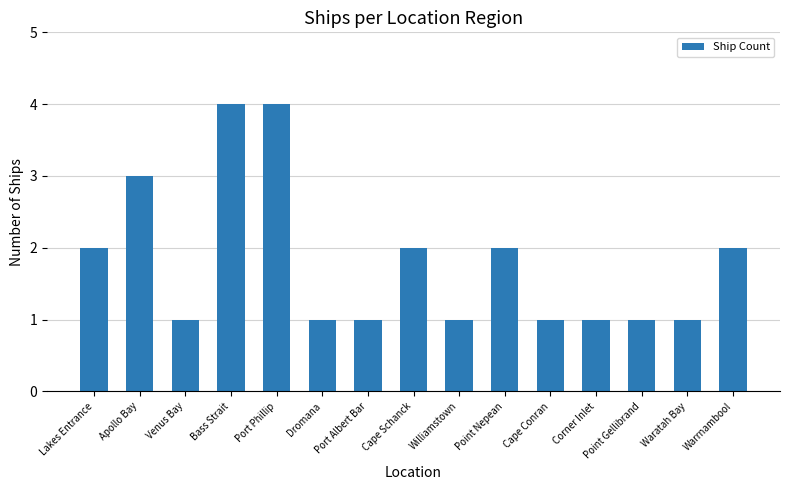

What value does the data have at Bass Strait?

4